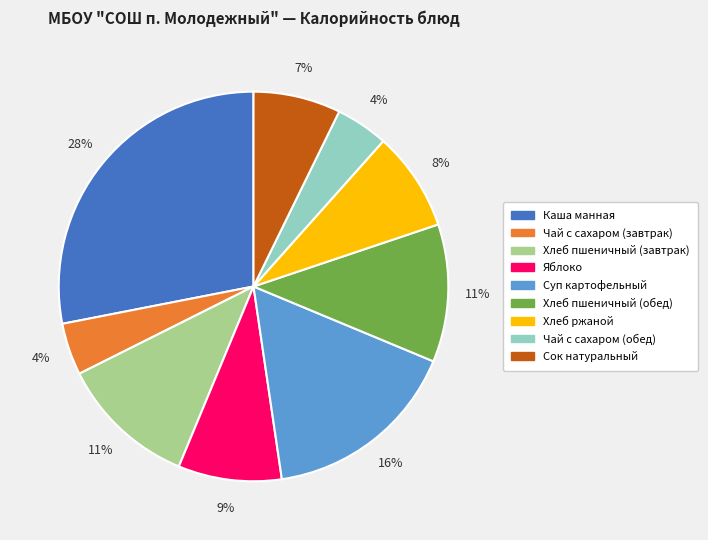

Which has a higher value, Хлеб пшеничный (завтрак) or Хлеб ржаной?

Хлеб пшеничный (завтрак)